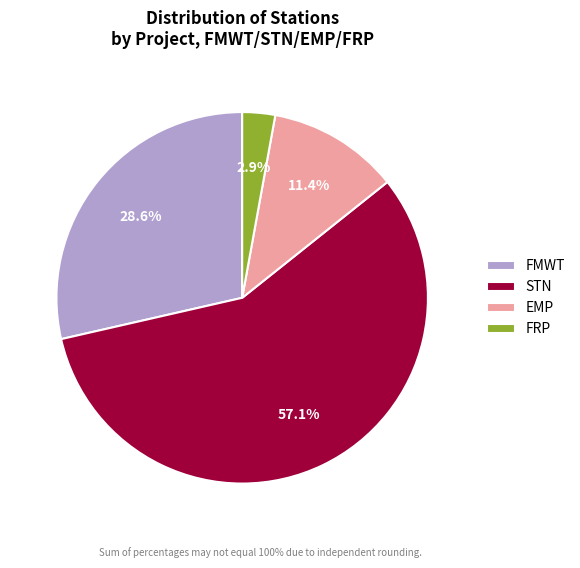

Is there a majority slice in this chart?

Yes